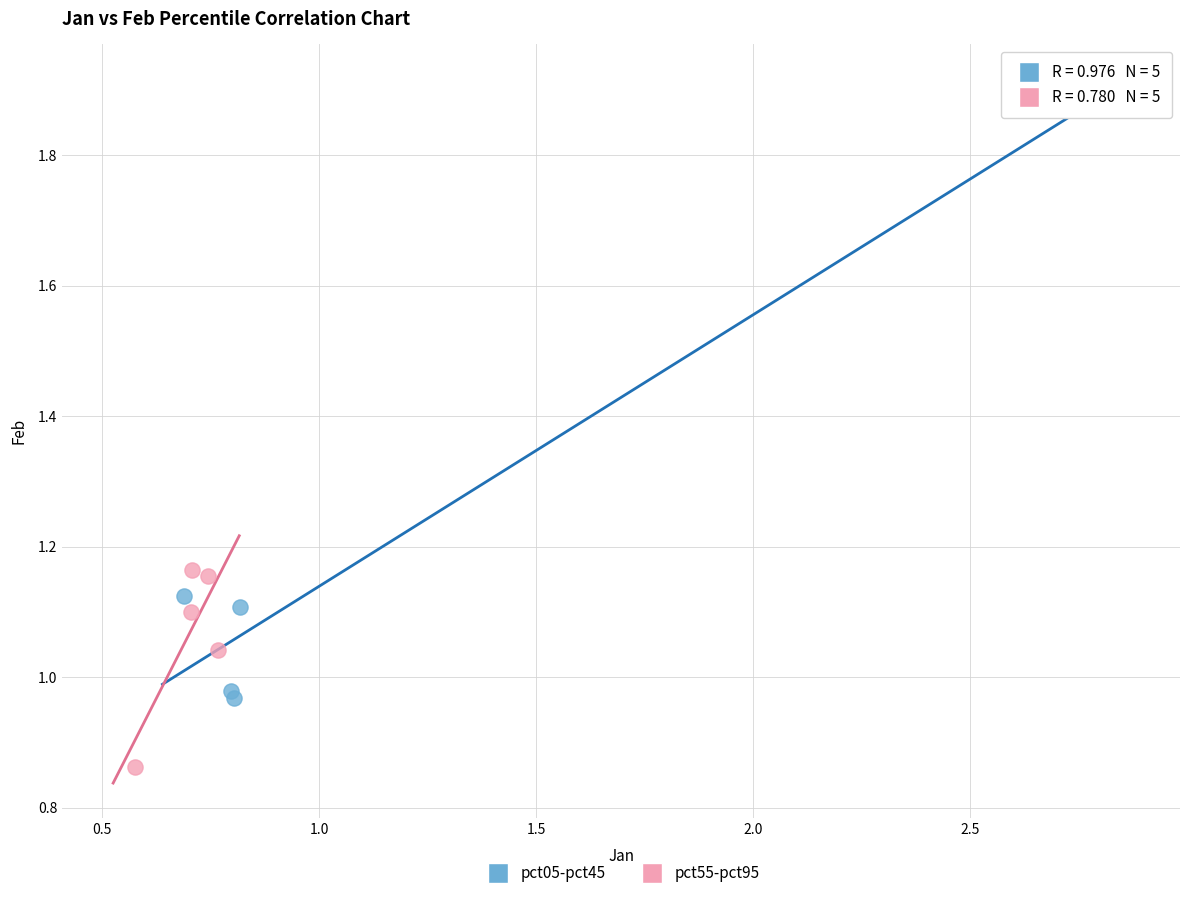

Which series reaches the minimum Y coordinate?

pct55-pct95